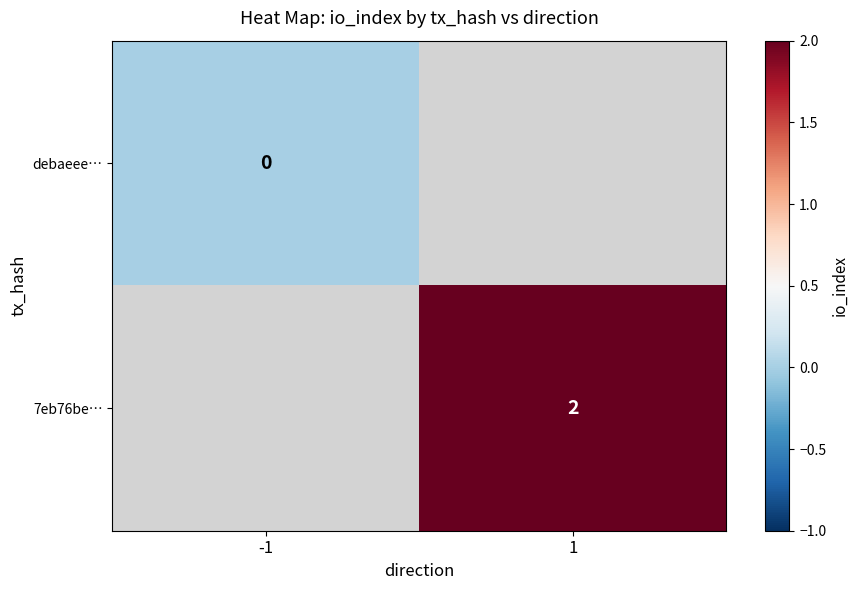

Is it true that 7eb76be… equals 2 at 1?

True